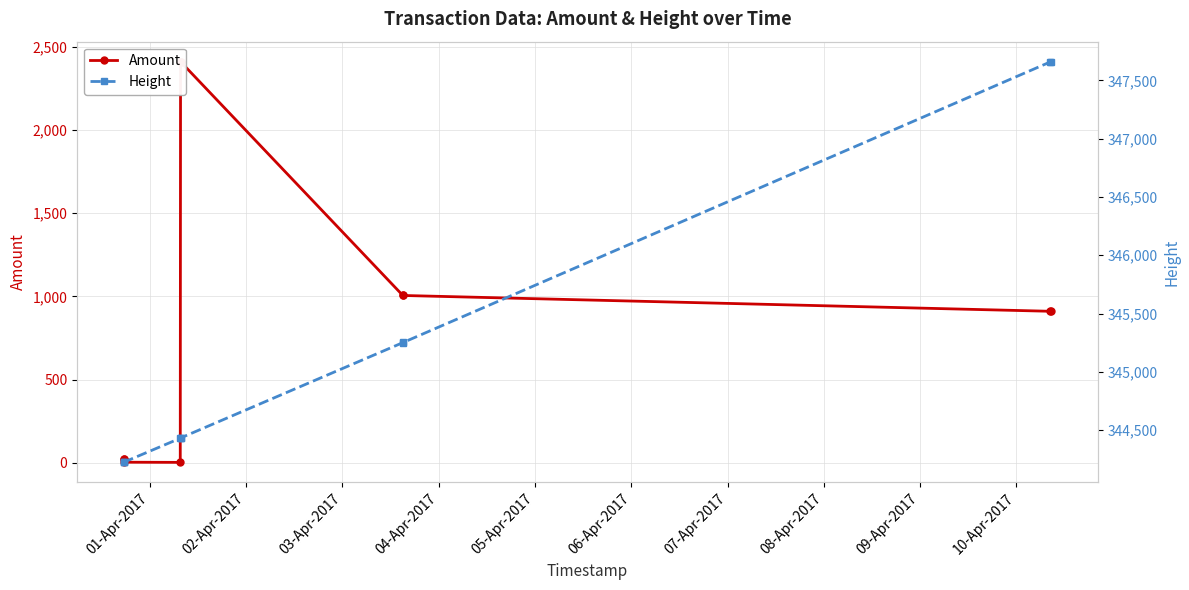

What is the average value of the Height series?

345179